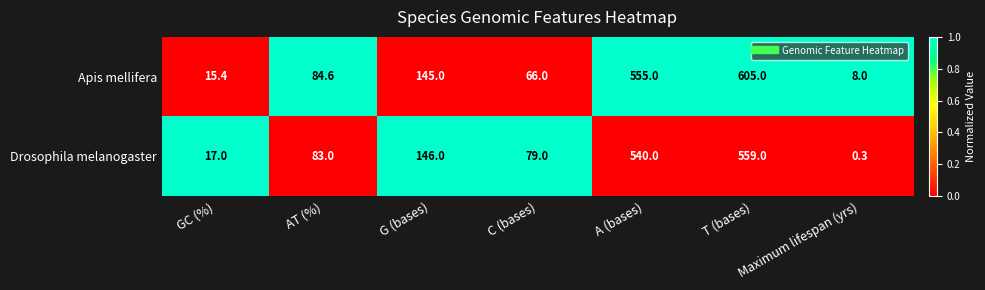

How many series are shown in this chart?

2